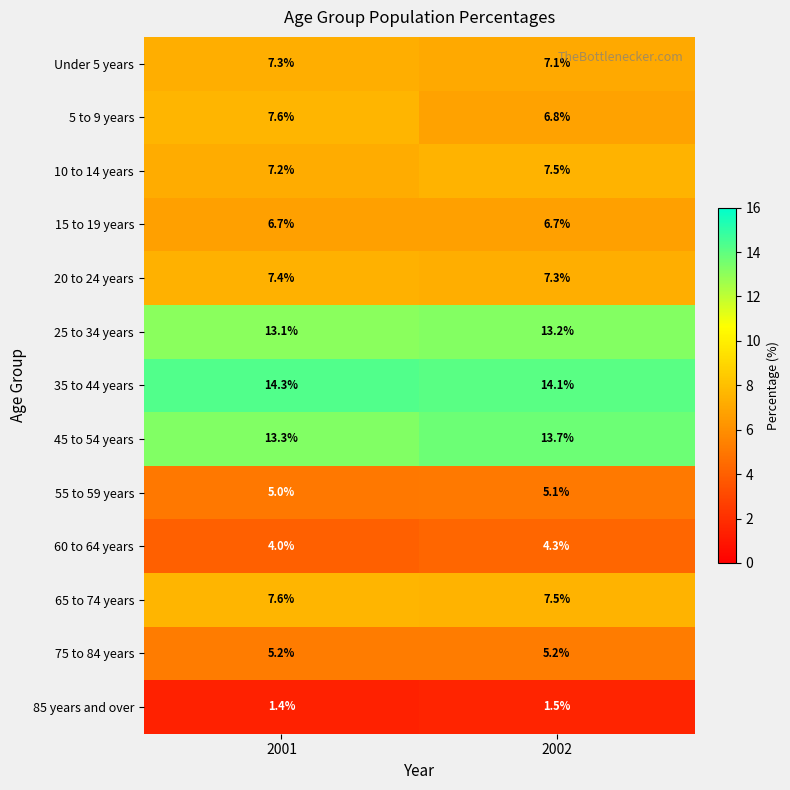

What is the difference between the highest and lowest values at 2001?

12.9